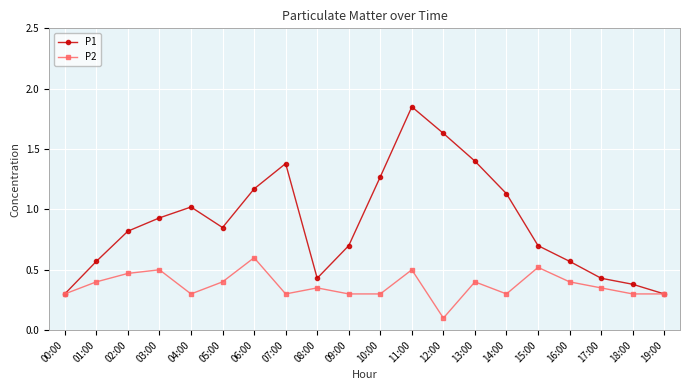

The value of P2 at 13:00 is 0.4. True or false?

True